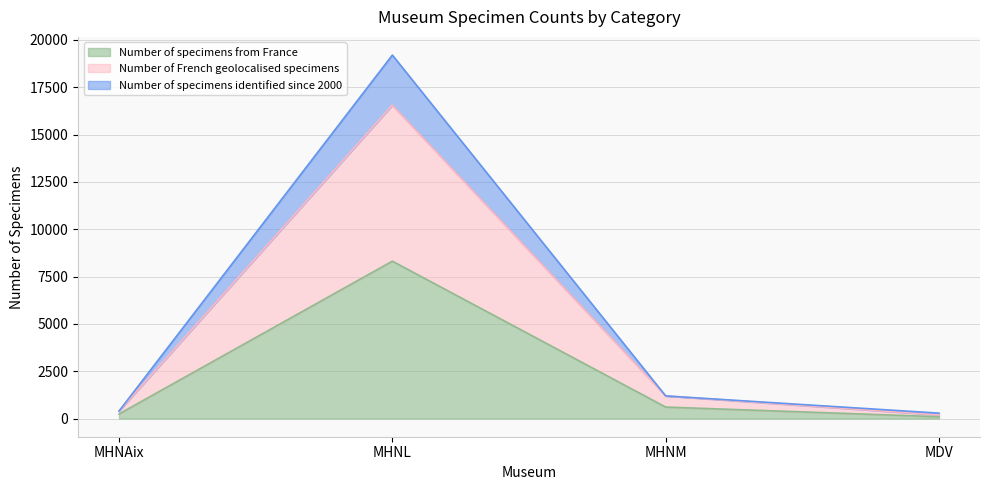

Does the chart have visible grid lines?

Yes